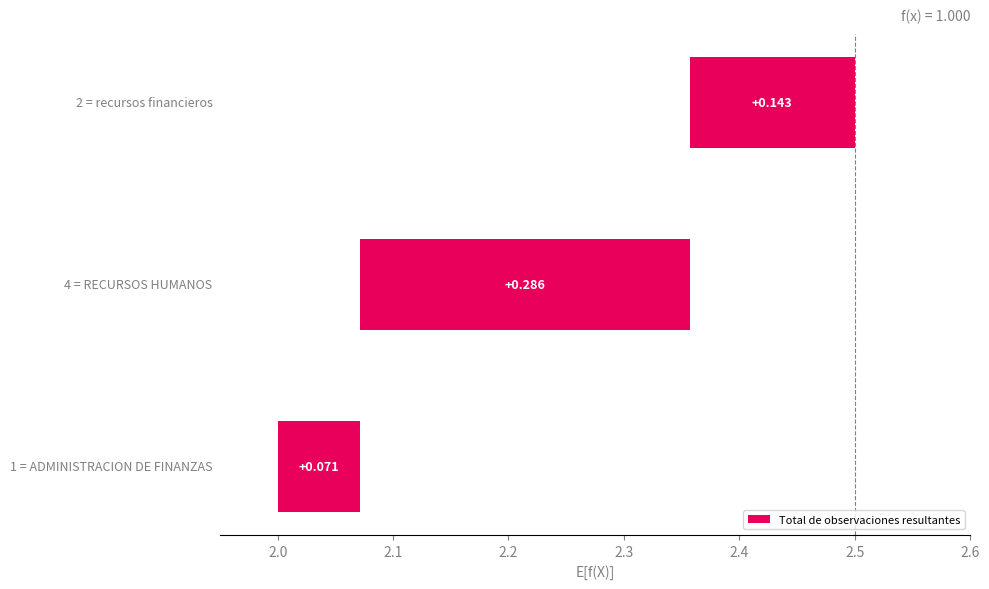

What is the greatest value displayed?

0.3